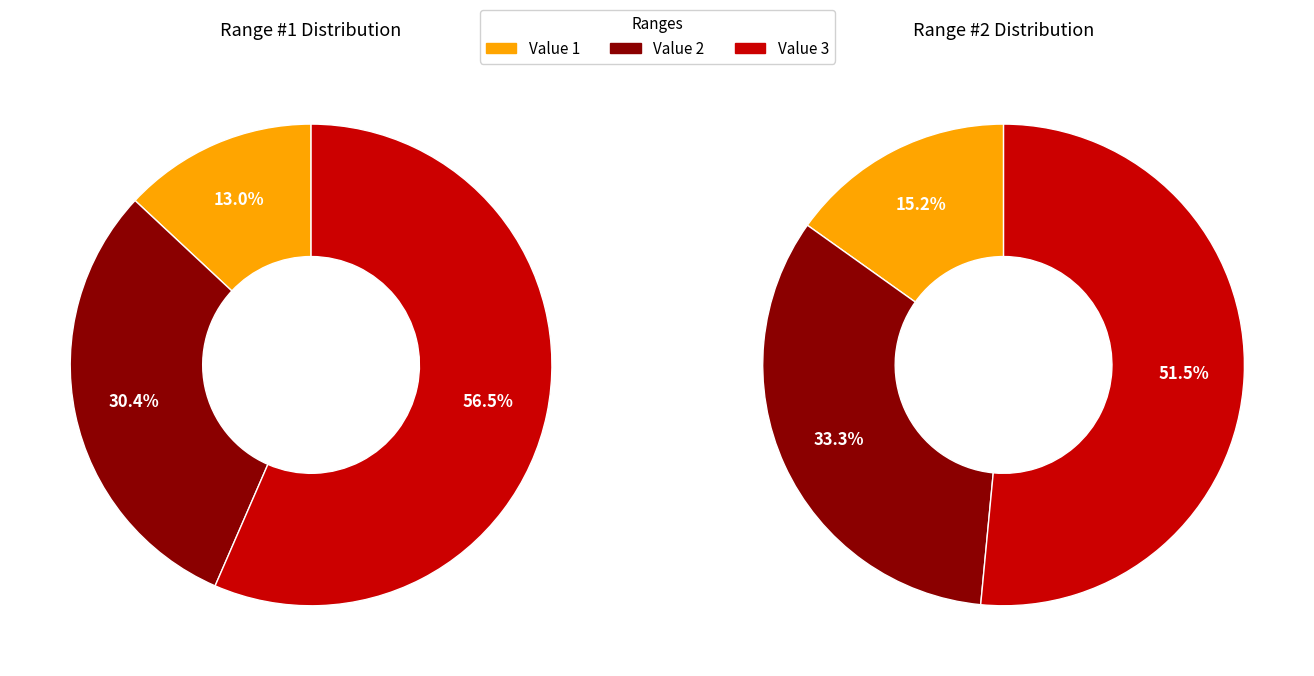

To the nearest percent, what percentage of the pie is Value 3?

52%